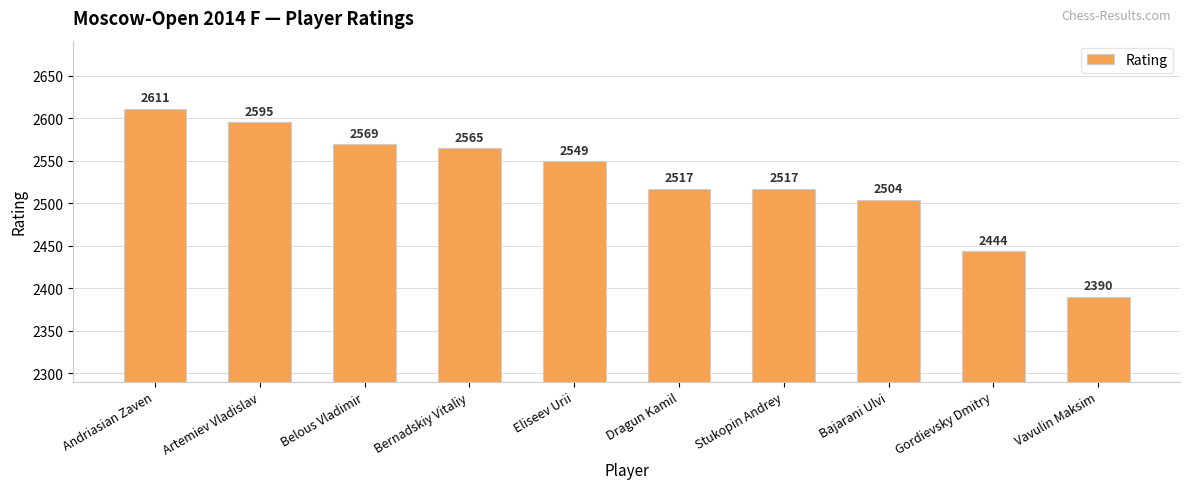

Which category has the highest value across all series?

Andriasian Zaven